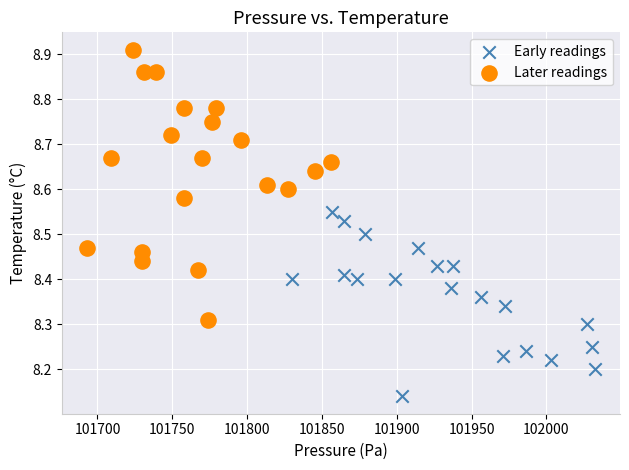

Which series reaches the minimum Y coordinate?

Early readings